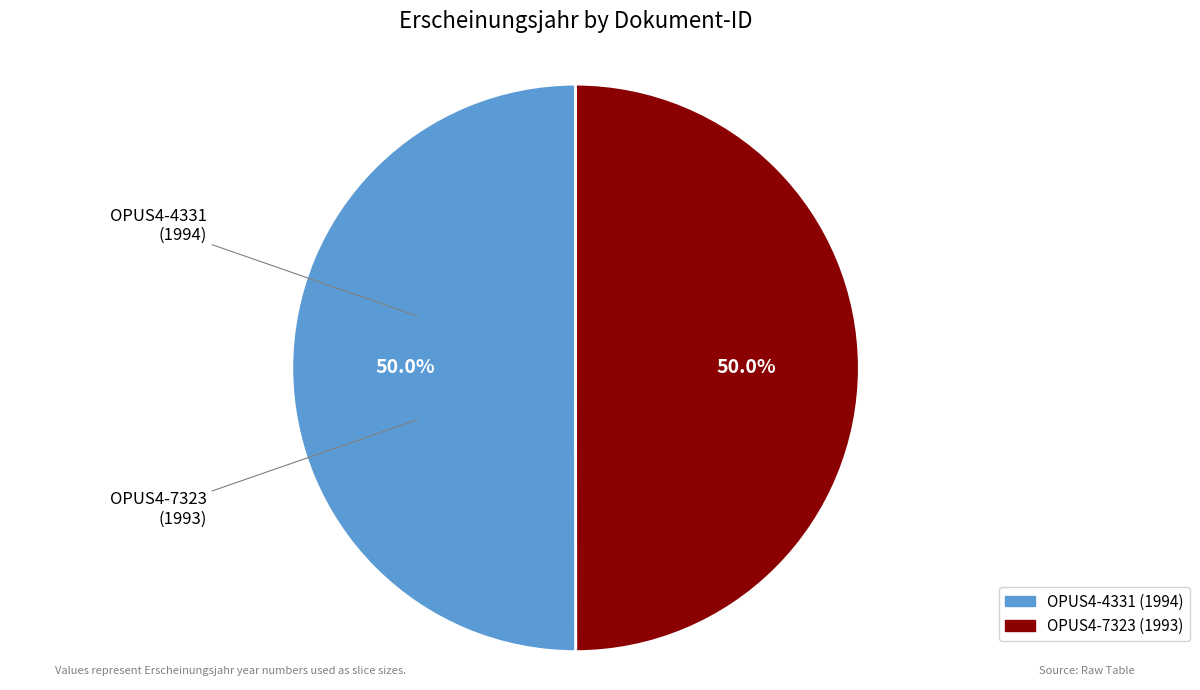

True or false: OPUS4-7323 accounts for 35% of the total.

False